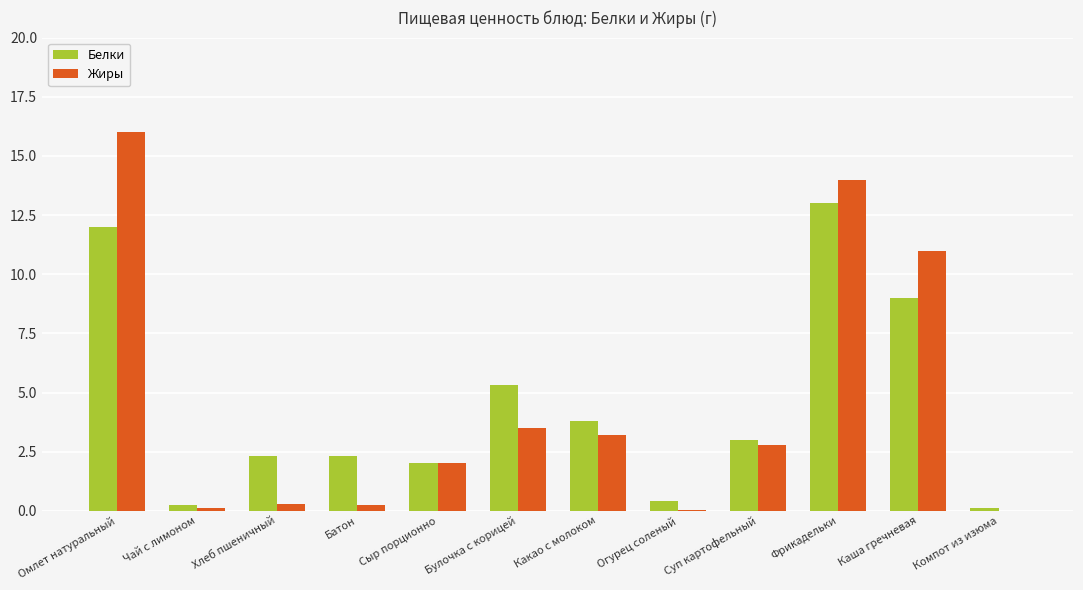

What is the sum of all Жиры values?

53.2